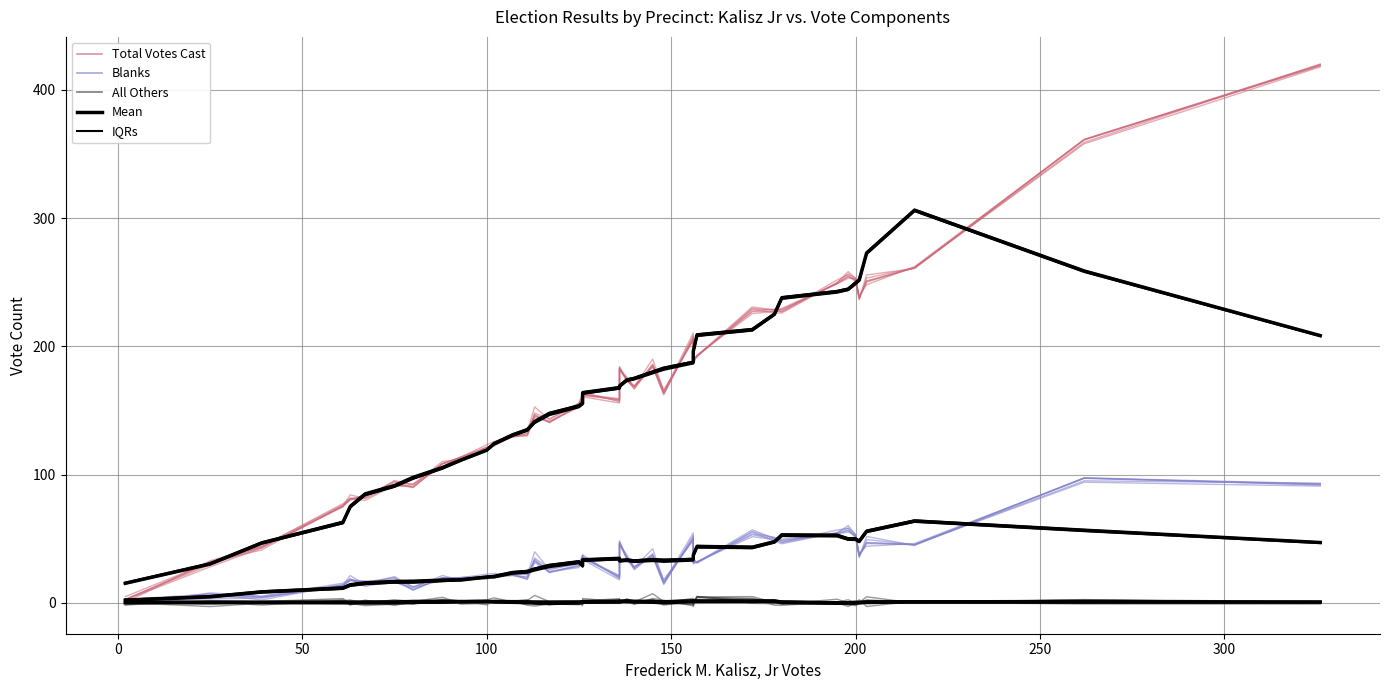

Rank the series by their average value, from lowest to highest.

All Others, Blanks, Total Votes Cast